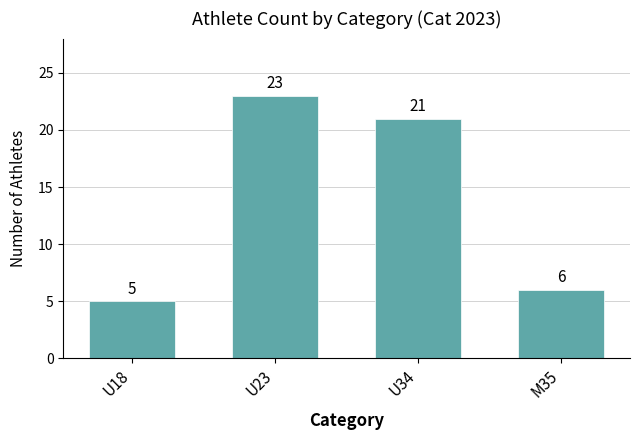

What is the sum of the values at U18 and U34?

26